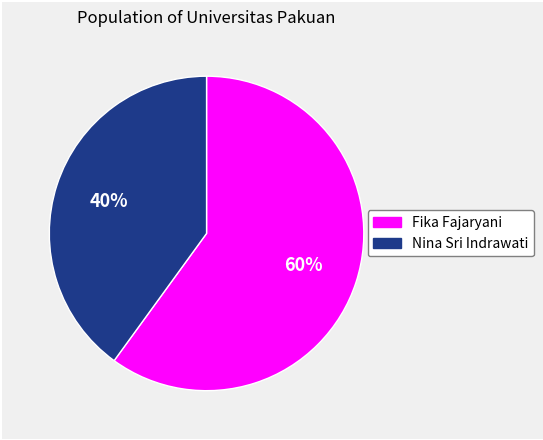

Rank the categories by value from highest to lowest.

Fika Fajaryani, Nina Sri Indrawati